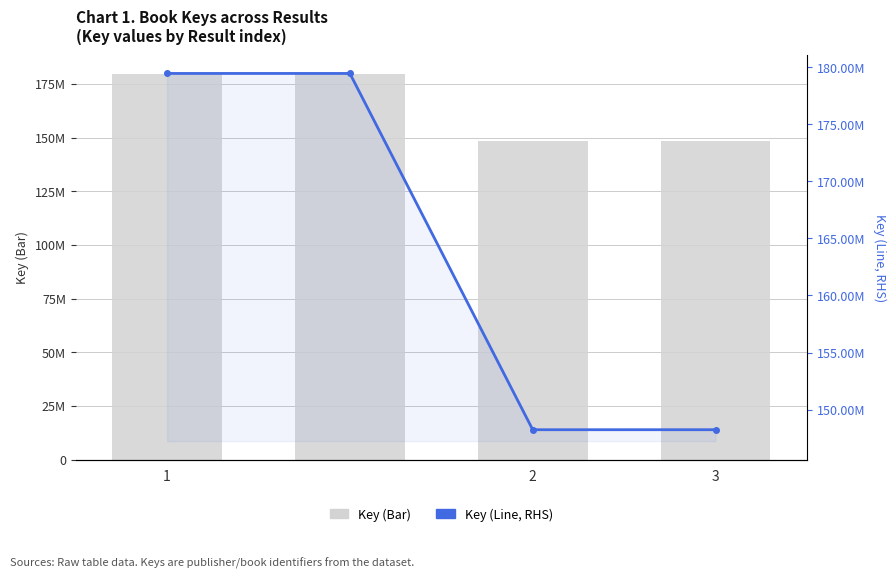

Is the value of Key (Line, RHS) at 2 greater than the value of Key (Bar) at 3?

Yes